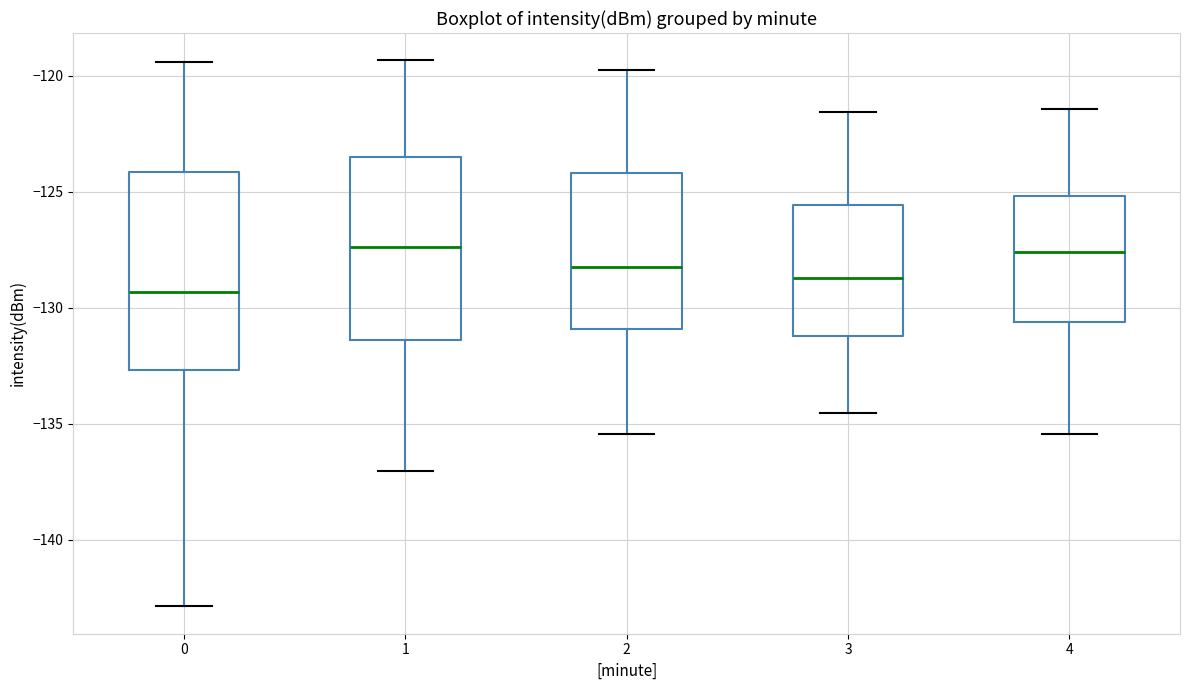

Which box is the tallest, from its lower edge to its upper edge?

0